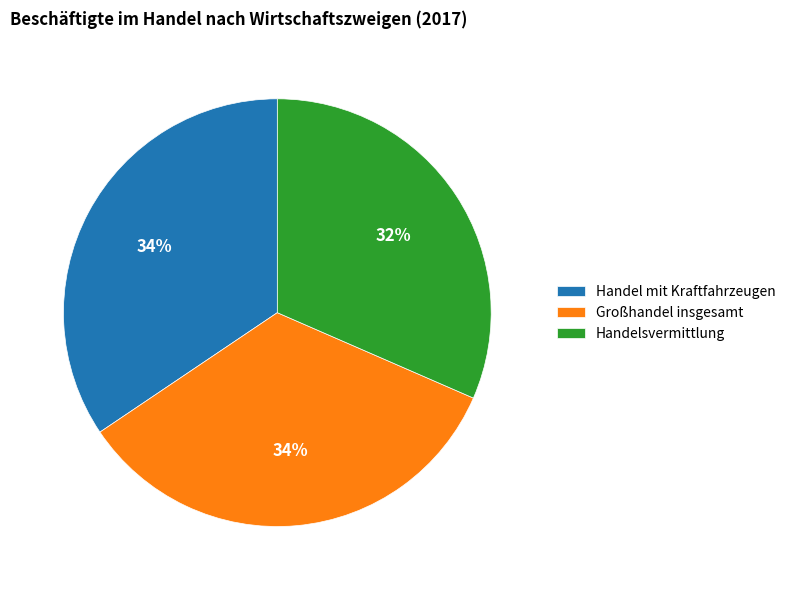

Is it true that Großhandel insgesamt is 34% of the pie?

True